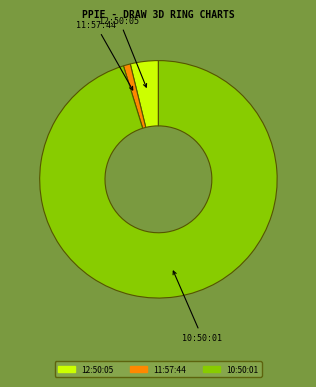

Count the number of slices in the pie.

3